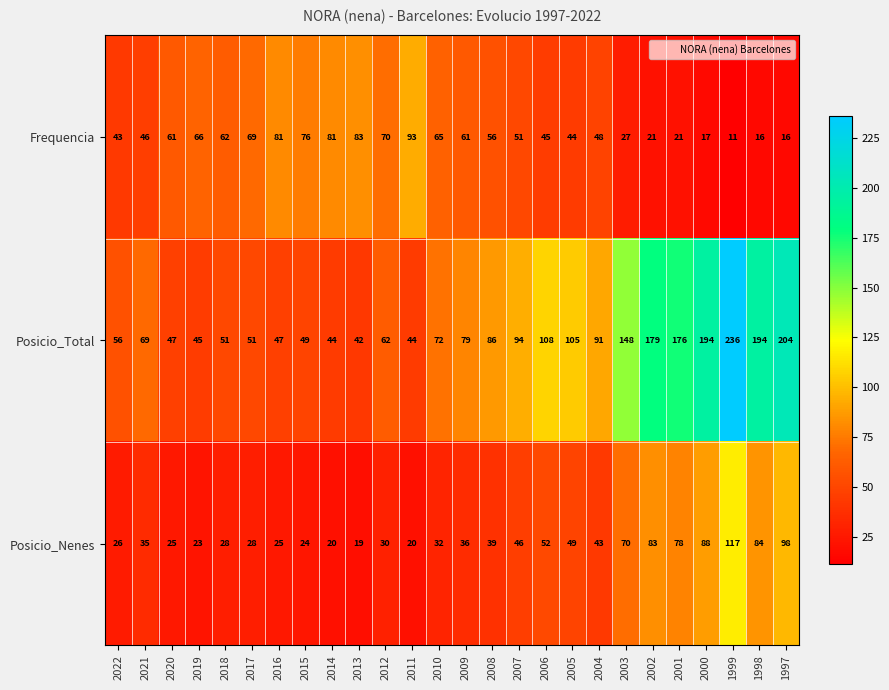

What is the total value across all series at 1997?

318